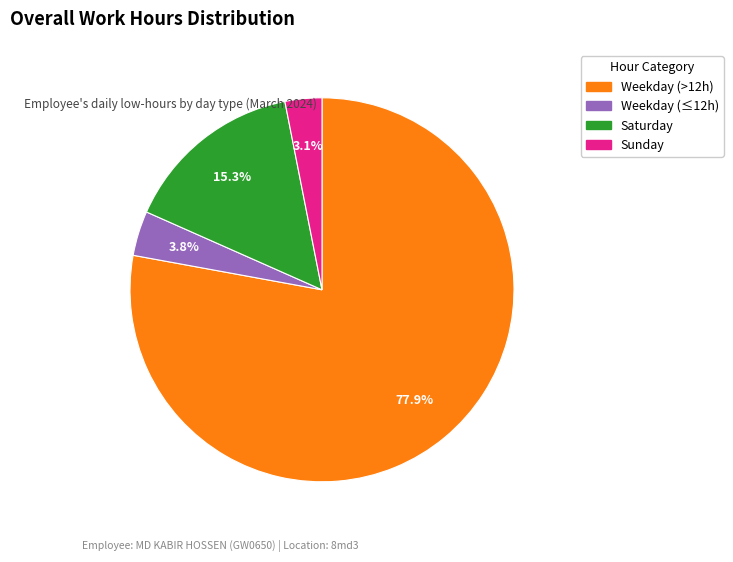

Is there any slice that represents more than half of the pie?

Yes